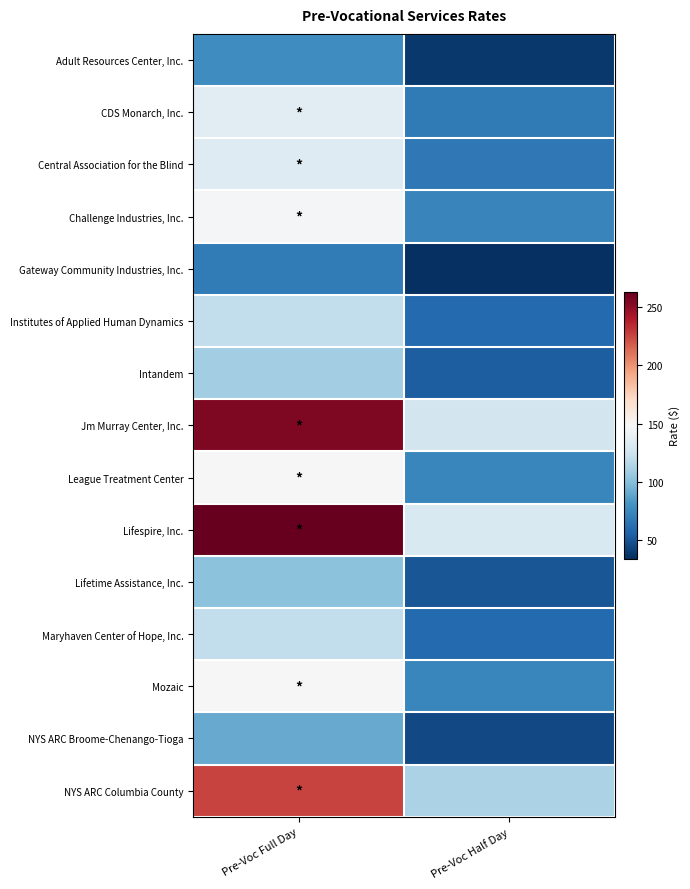

Count the number of data series in this chart.

15